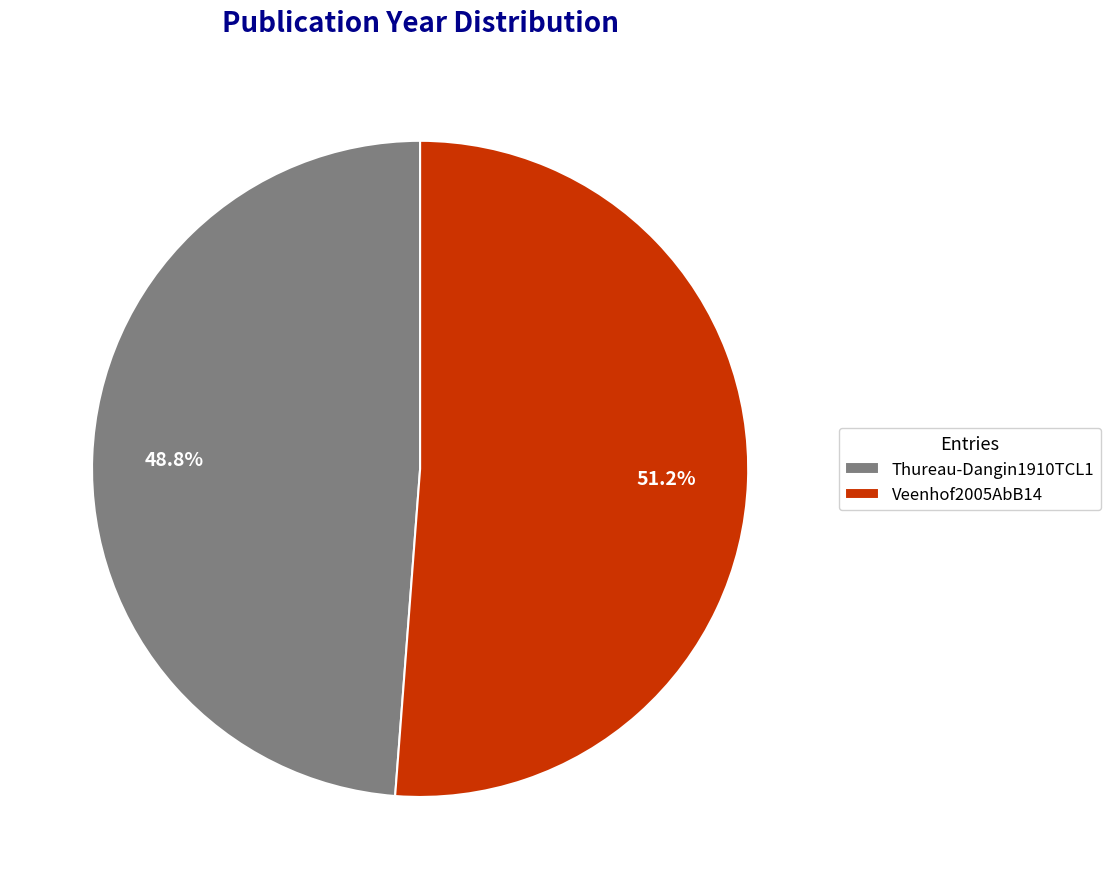

Rank the categories by value from lowest to highest.

Thureau-Dangin1910TCL1, Veenhof2005AbB14